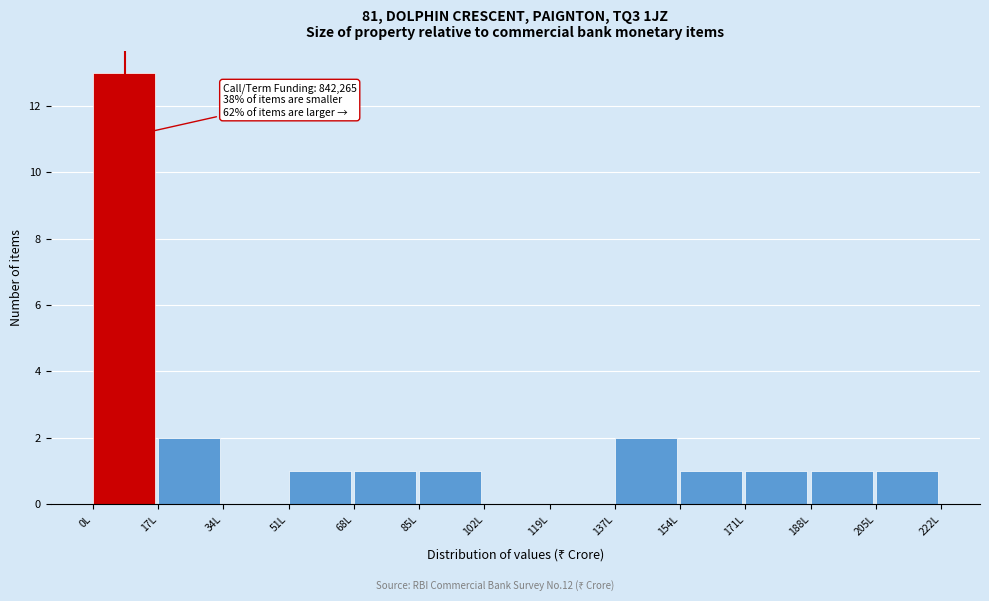

Reading left to right, what are all the values shown in this chart?

0L=13	17L=2	34L=0	51L=1	68L=1	85L=1	102L=0	119L=0	137L=2	154L=1	171L=1	188L=1	205L=1